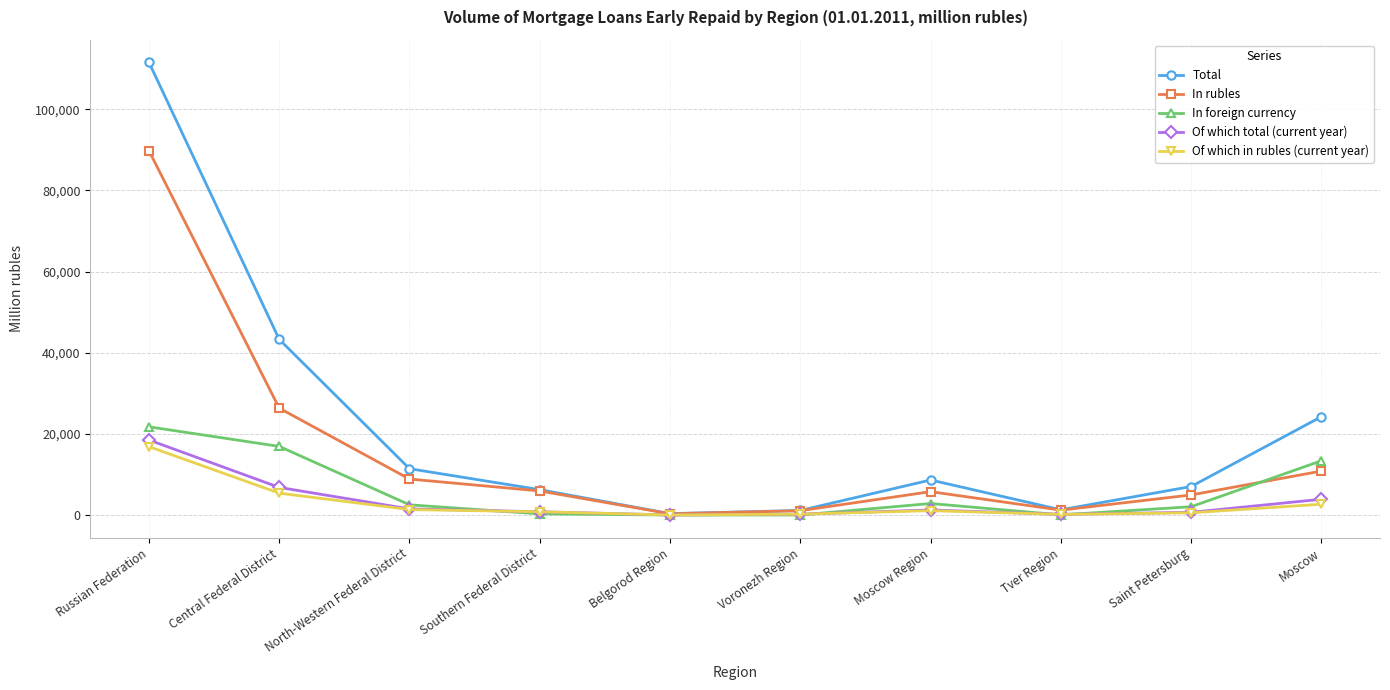

Which series has the widest spread of values?

Total